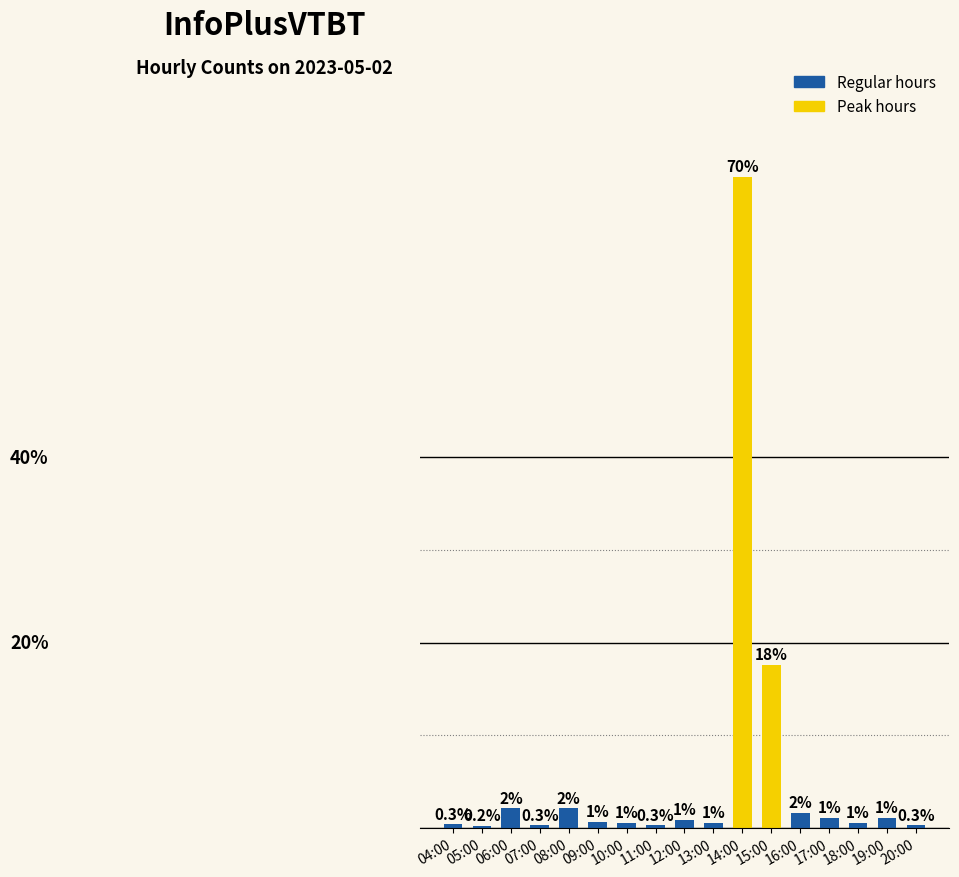

Which category has the highest value across all series?

14:00